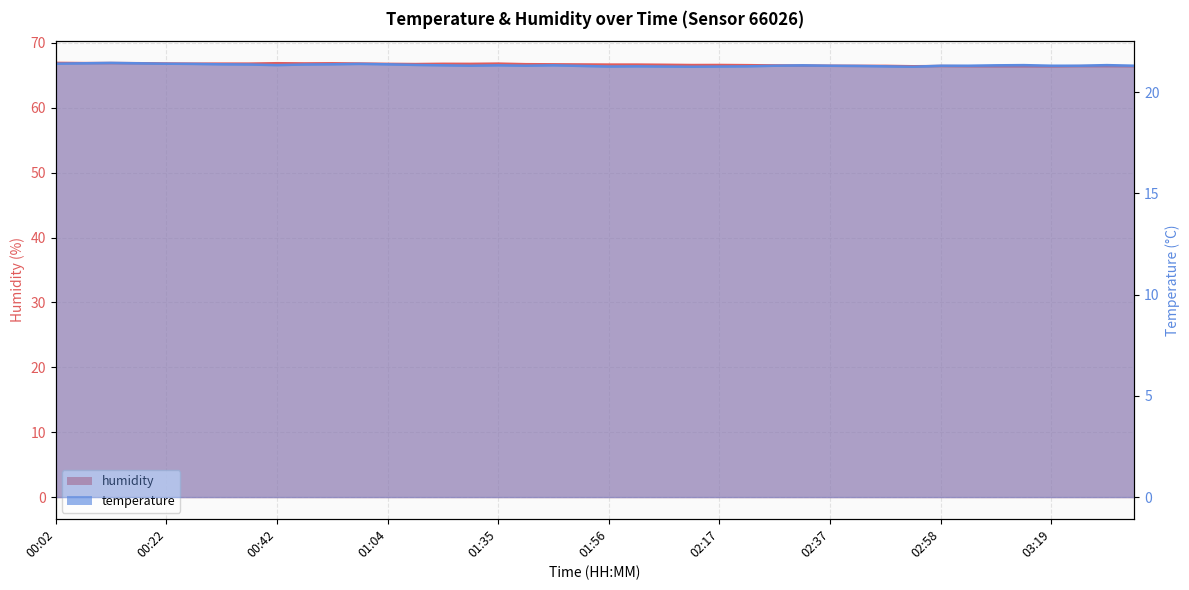

Reading left to right, transcribe all the data shown in this chart.

temperature: 21.4	21.4	21.4	21.4	21.4	21.4	21.4	21.4	21.3	21.4	21.4	21.4	21.4	21.3	21.3	21.3	21.3	21.3	21.3	21.3	21.3	21.3	21.3	21.2	21.3	21.3	21.3	21.3	21.3	21.3	21.3	21.2	21.3	21.3	21.3	21.3	21.3	21.3	21.3	21.3
humidity: 66.9	66.9	66.9	66.9	66.8	66.8	66.8	66.8	66.9	66.8	66.9	66.8	66.8	66.8	66.8	66.8	66.8	66.7	66.7	66.7	66.7	66.7	66.6	66.6	66.6	66.6	66.5	66.5	66.5	66.5	66.5	66.4	66.4	66.4	66.4	66.4	66.4	66.4	66.4	66.4